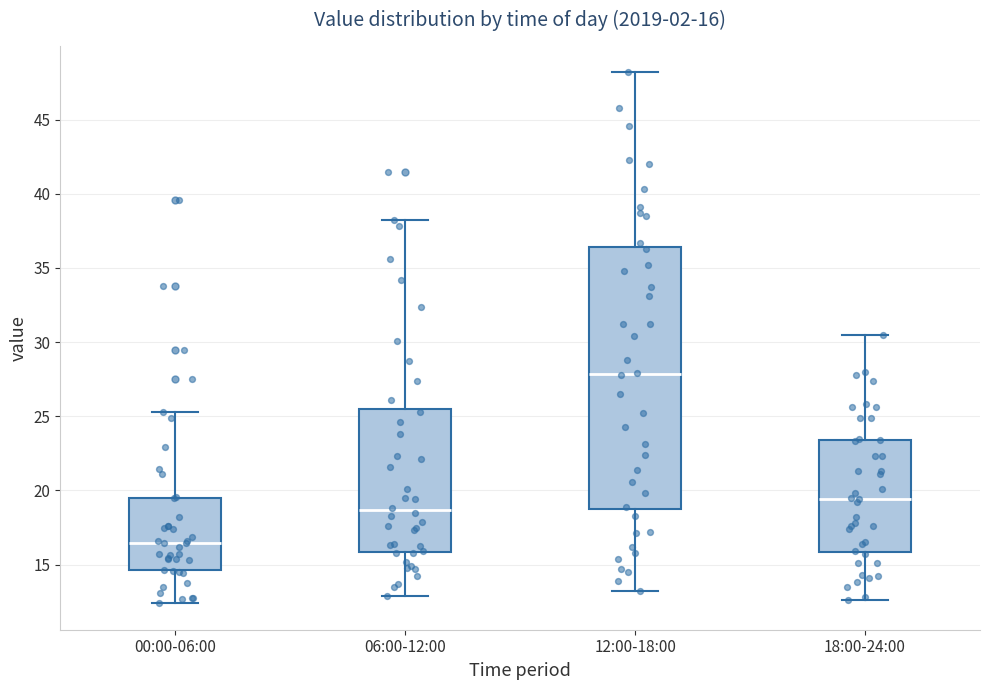

Which box's median line is the lowest?

00:00-06:00